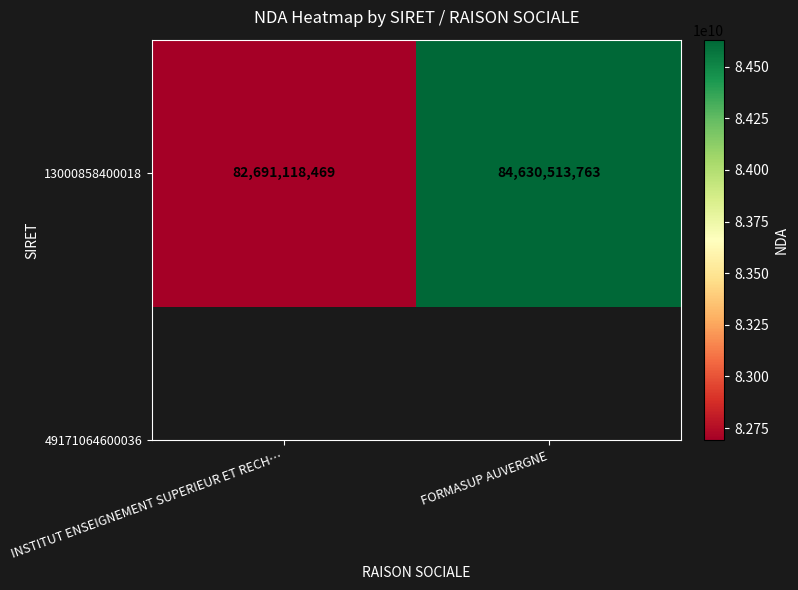

Reading right to left, transcribe all the data shown in this chart.

FORMASUP AUVERGNE=84630513763	INSTITUT ENSEIGNEMENT SUPERIEUR ET RECH…=82691118469